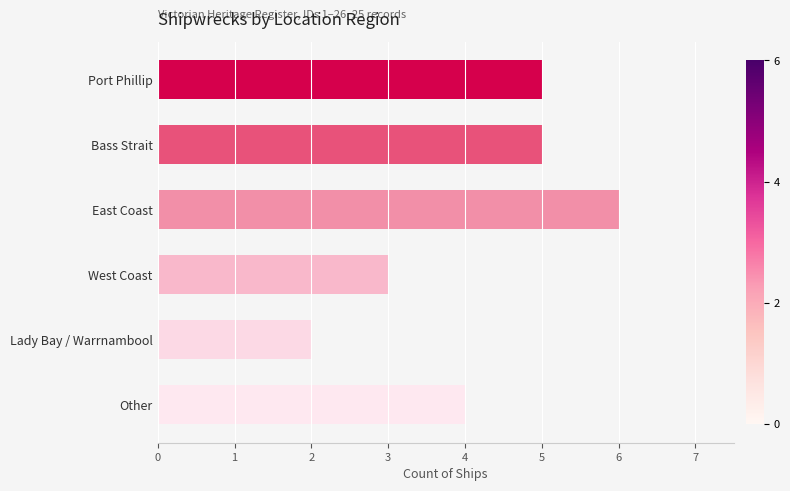

What is the smallest value displayed?

2